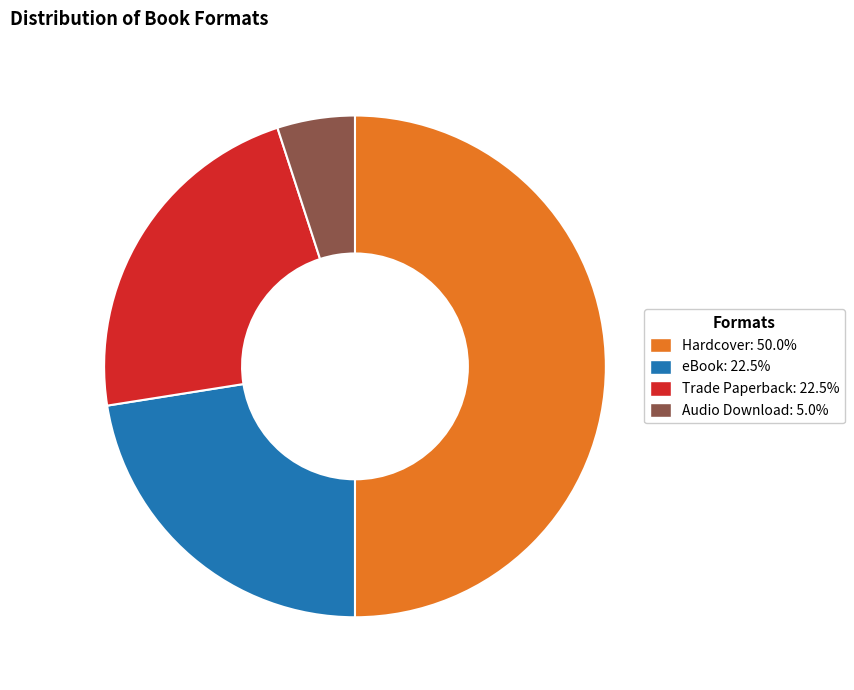

Count the number of slices in the pie.

4